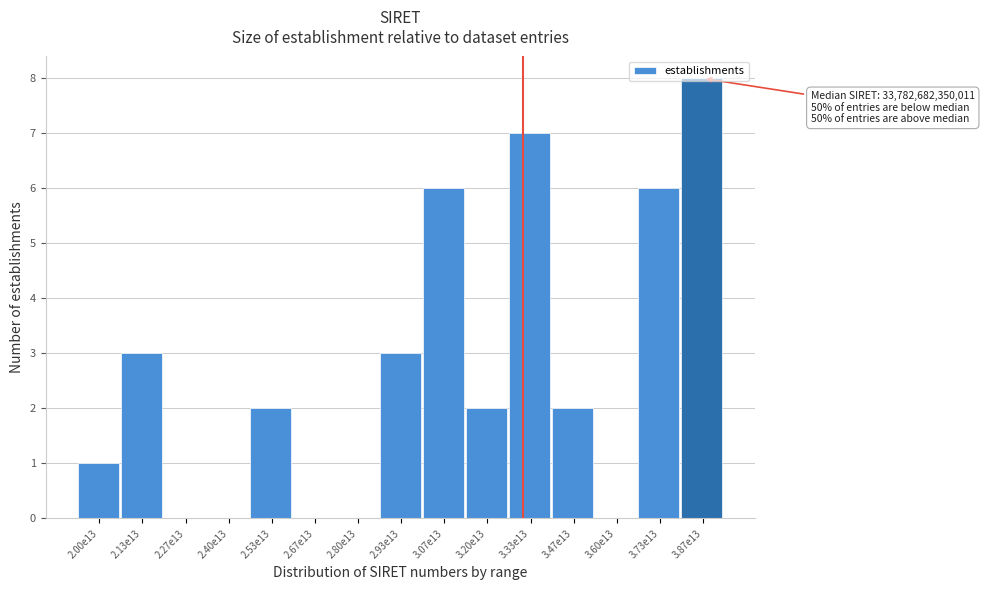

What is the sum of all values?

40